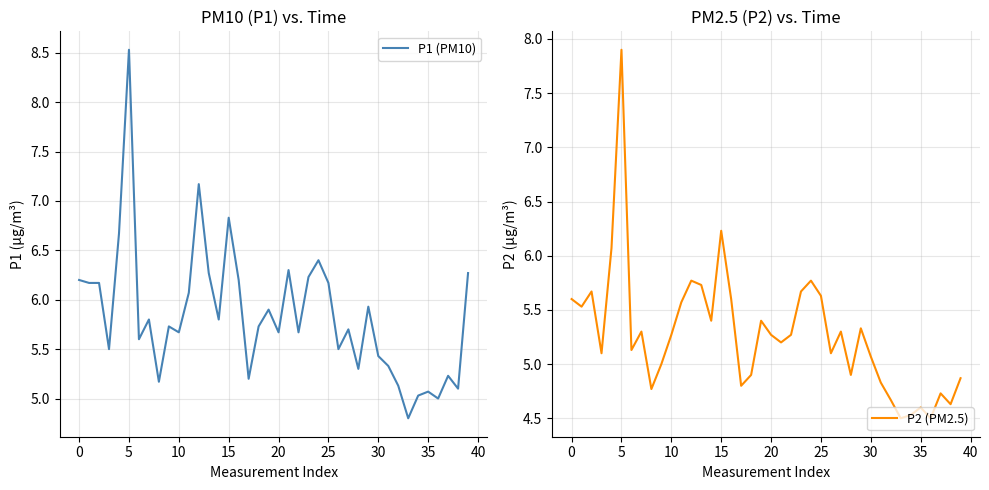

Which has a higher value, 37 or 5?

5